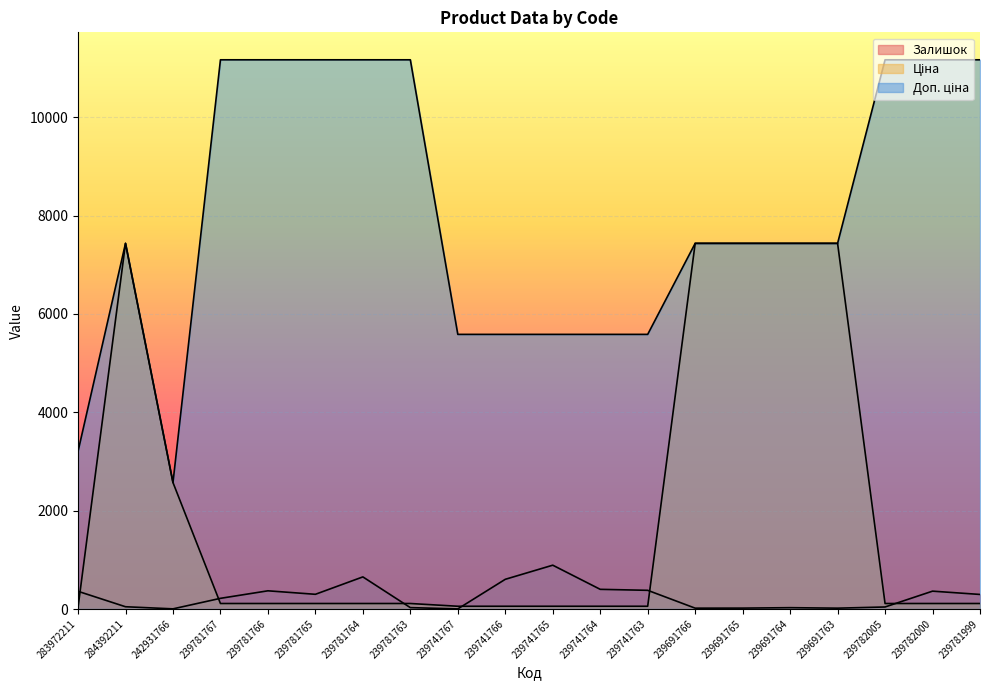

At which category does Залишок reach its first local peak?

239781766